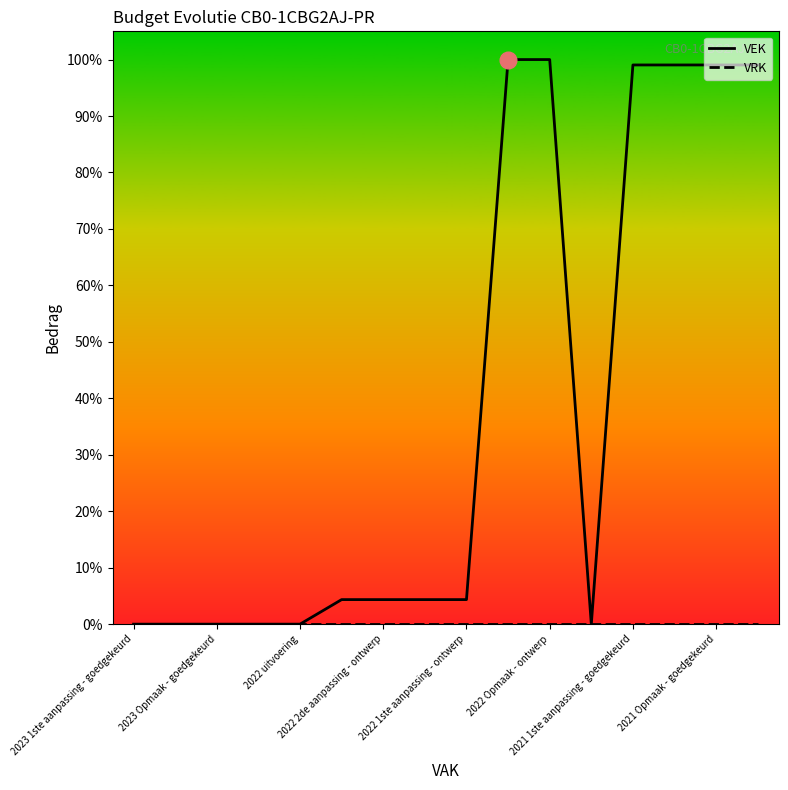

Is this an area chart (filled region under the line)?

No